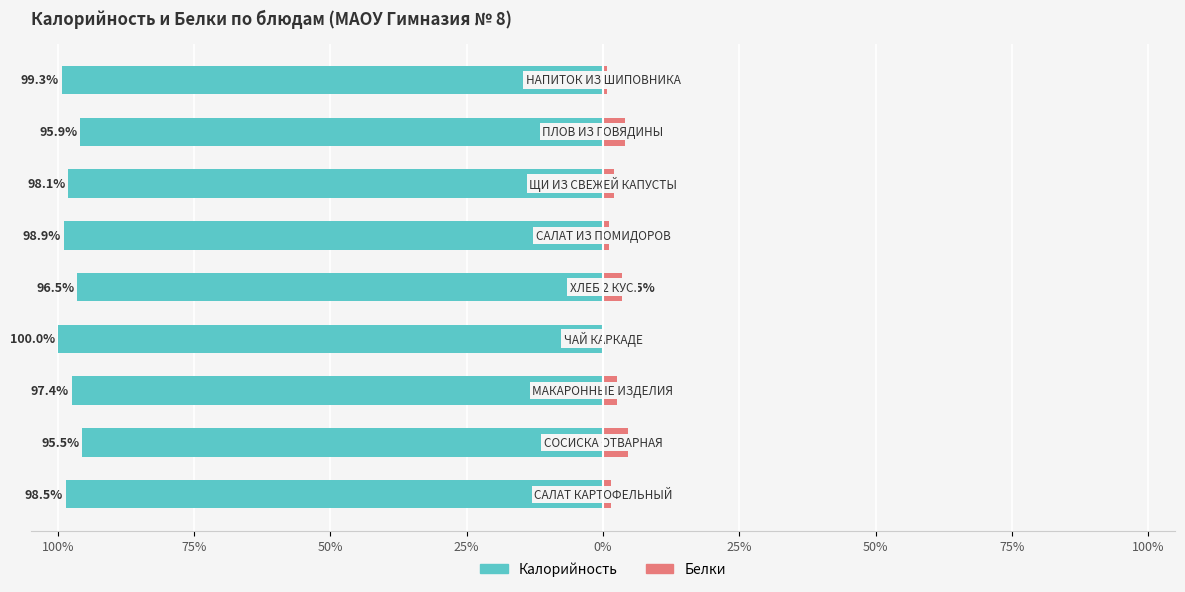

Are the bars horizontal?

Yes